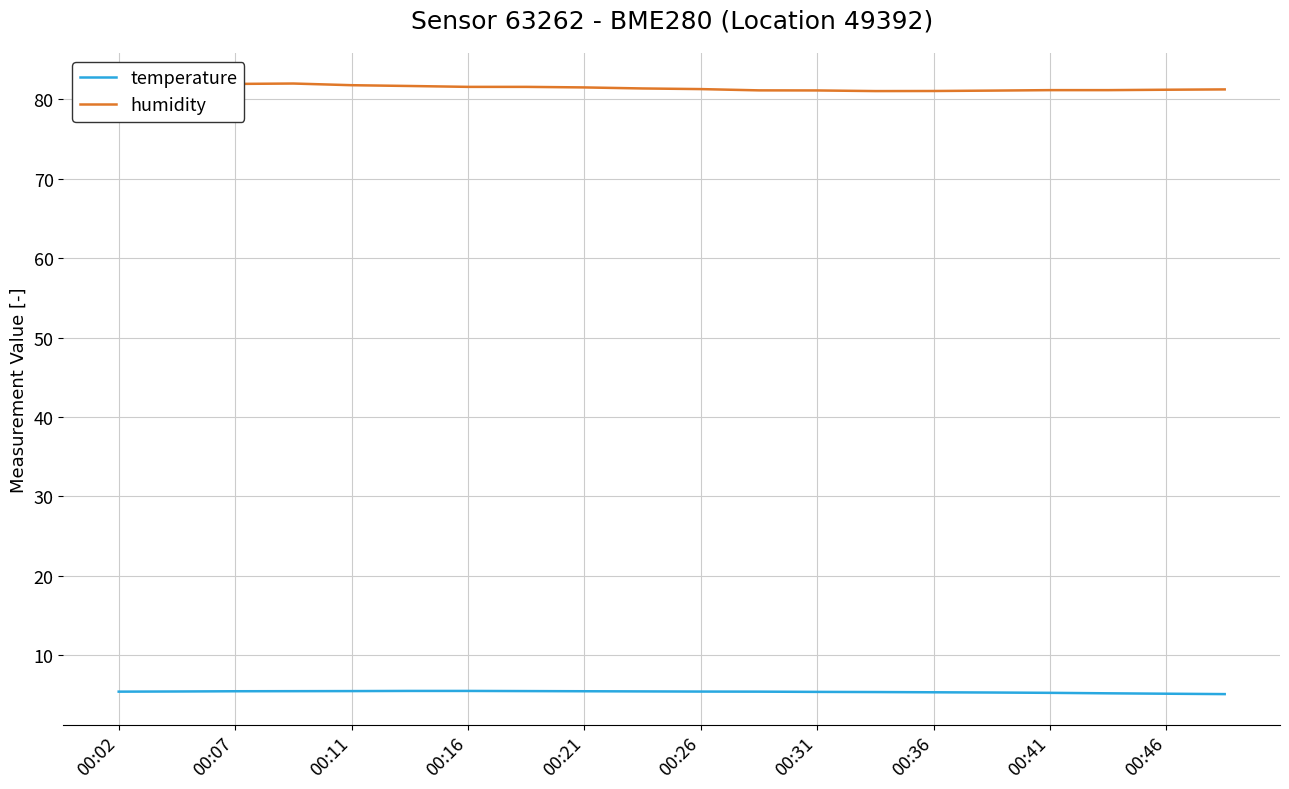

Rank the series by their maximum value, from lowest to highest.

temperature, humidity